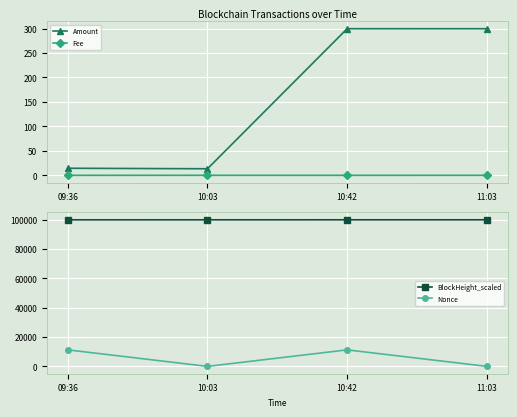

Which category has the lowest value across all series?

10:03